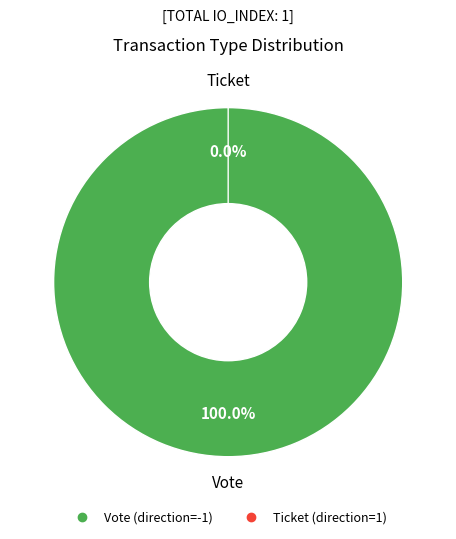

Which category has the biggest portion of the pie?

Vote (direction=-1)